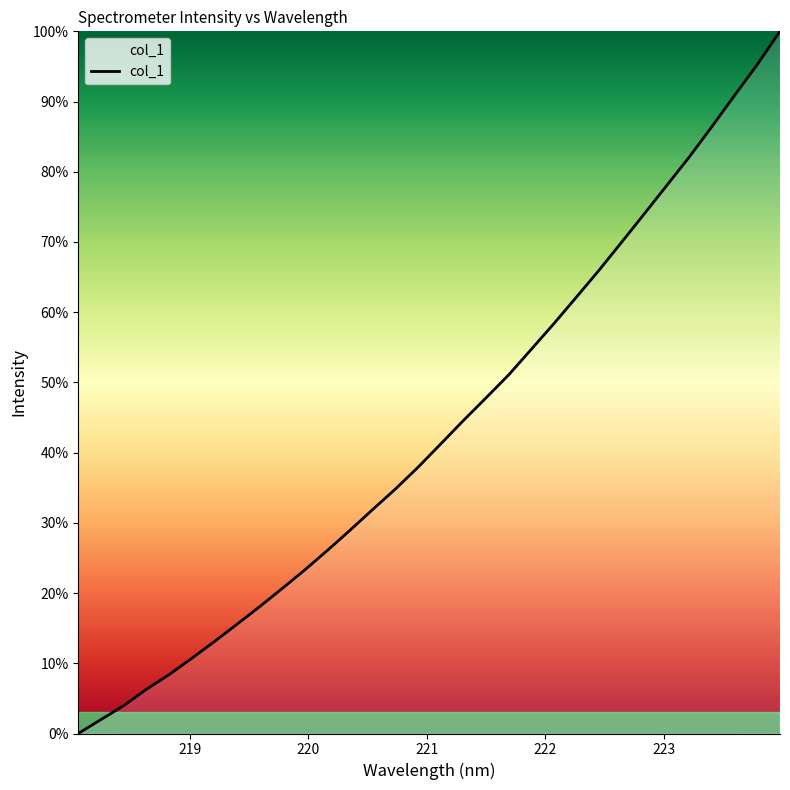

What is the maximum value shown in the chart?

100.0